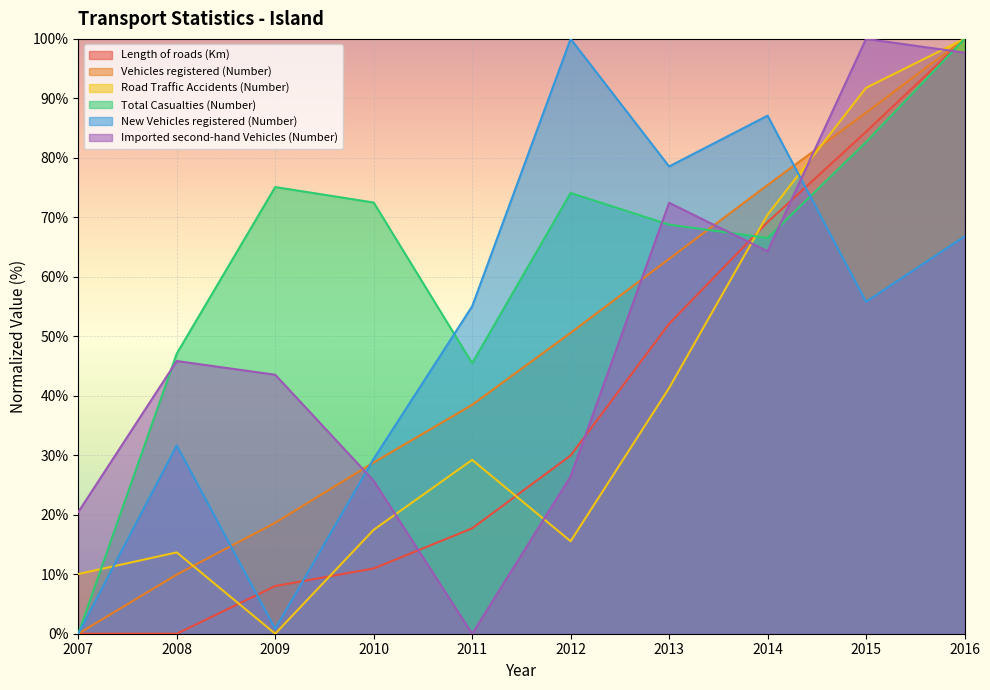

What are all the series names shown in the legend?

Length of roads (Km), Vehicles registered (Number), Road Traffic Accidents (Number), Total Casualties (Number), New Vehicles registered (Number), Imported second-hand Vehicles (Number)